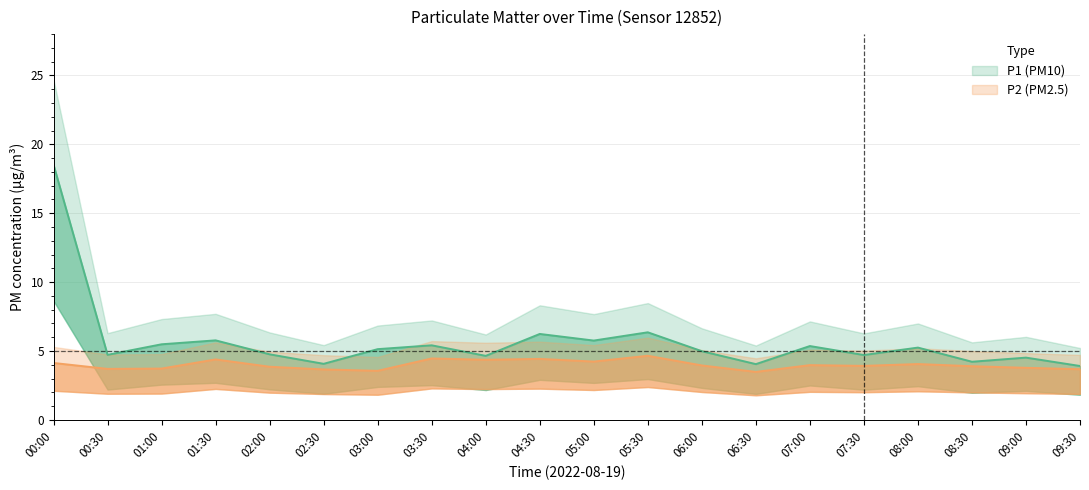

Which series changed the most between 02:00 and 07:00?

P1